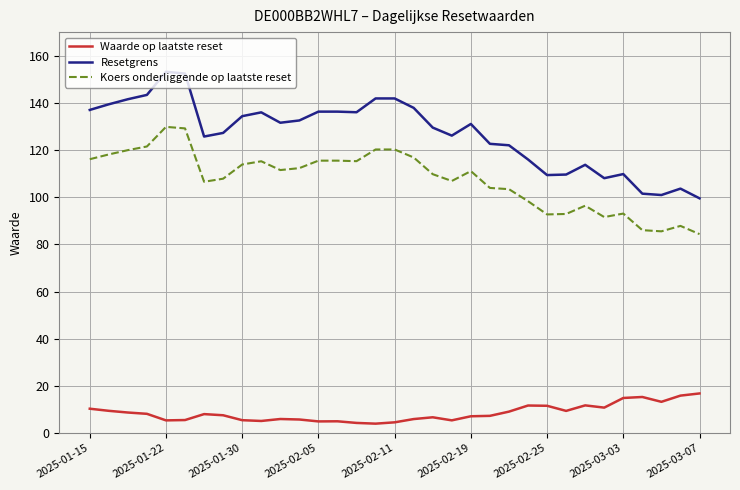

What is the minimum value for Waarde op laatste reset?

4.0